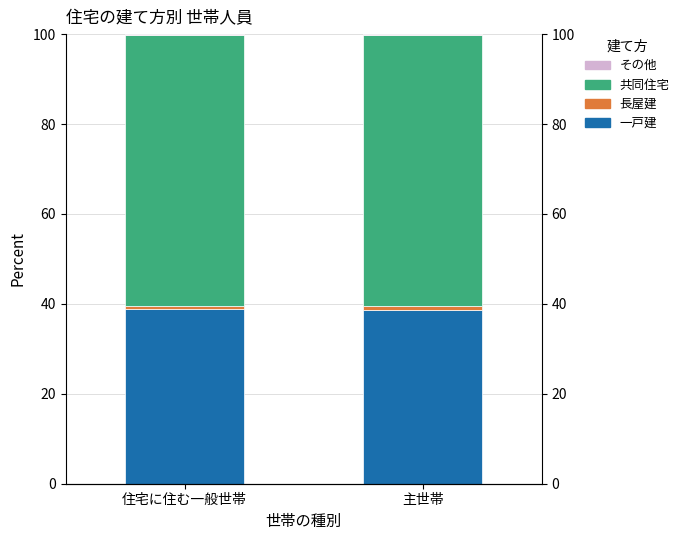

At which category does the chart reach its peak across all series?

主世帯